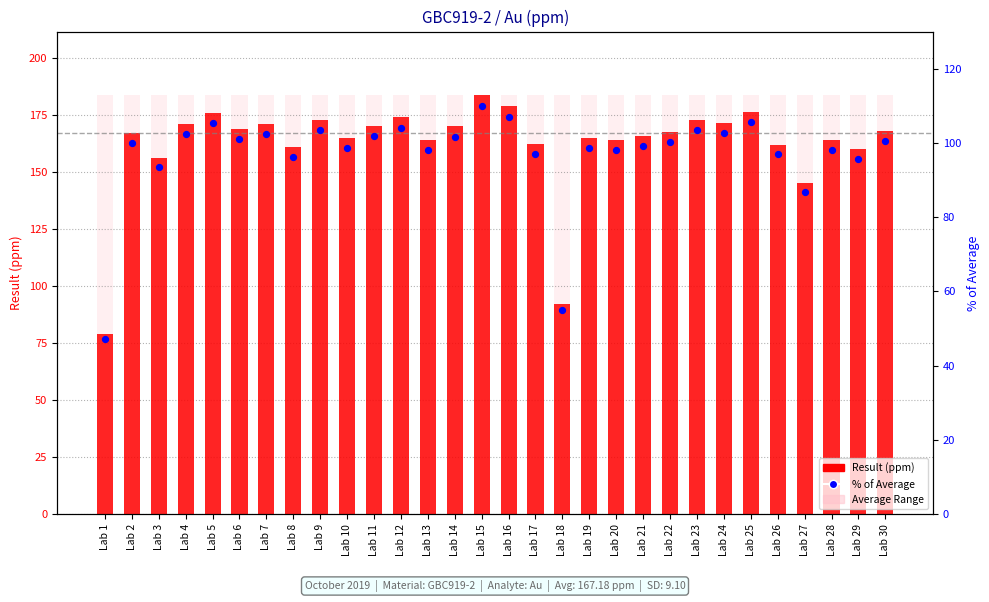

At how many categories does at least one series exceed 133?

28